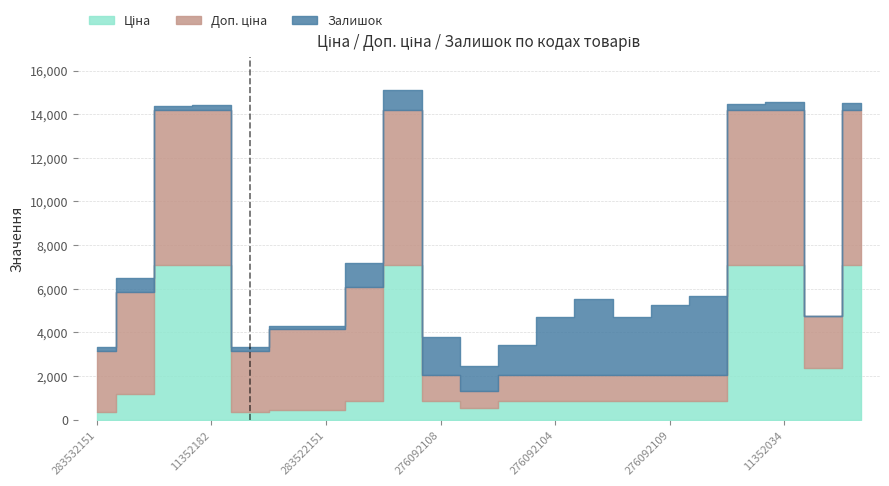

Rank the series by their average value, from highest to lowest.

Доп. ціна, Ціна, Залишок